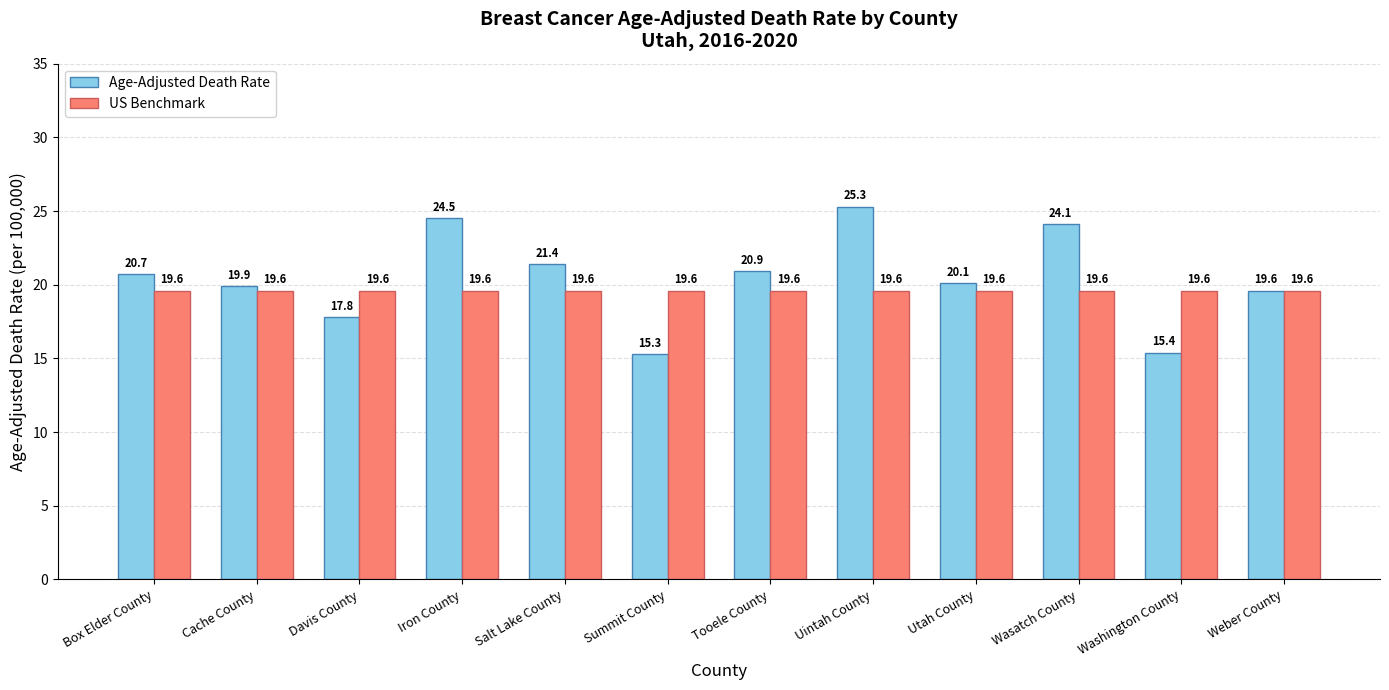

What position from the right is Salt Lake County?

8